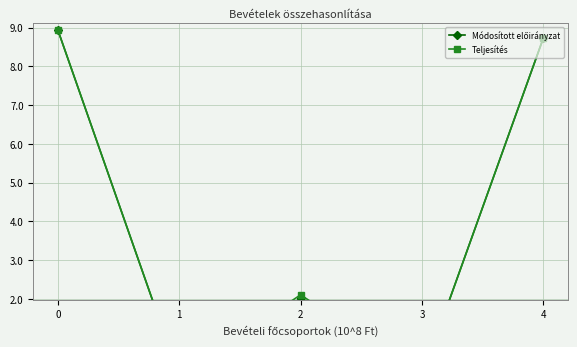

True or false: Teljesítés has a value of -3.8 at 3.

False